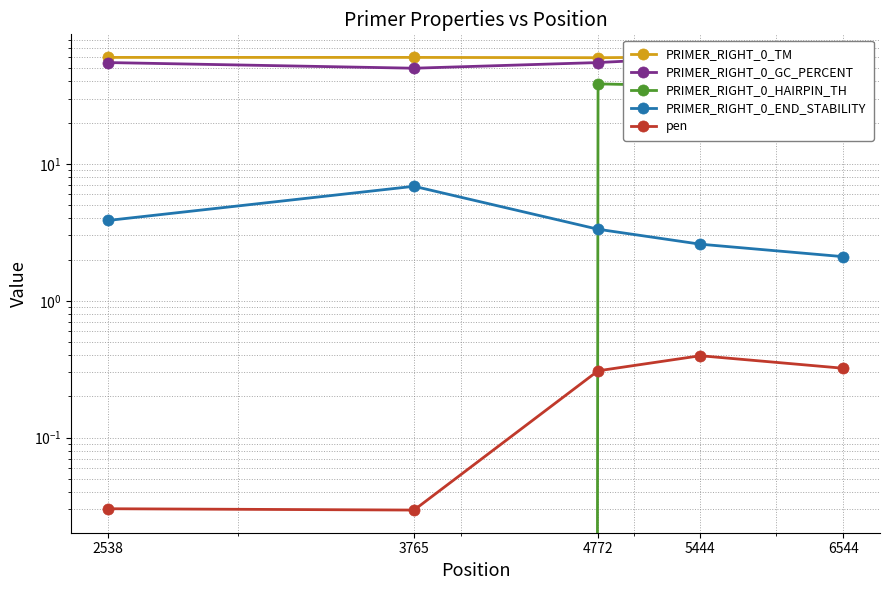

Which series has the widest spread of values?

PRIMER_RIGHT_0_HAIRPIN_TH